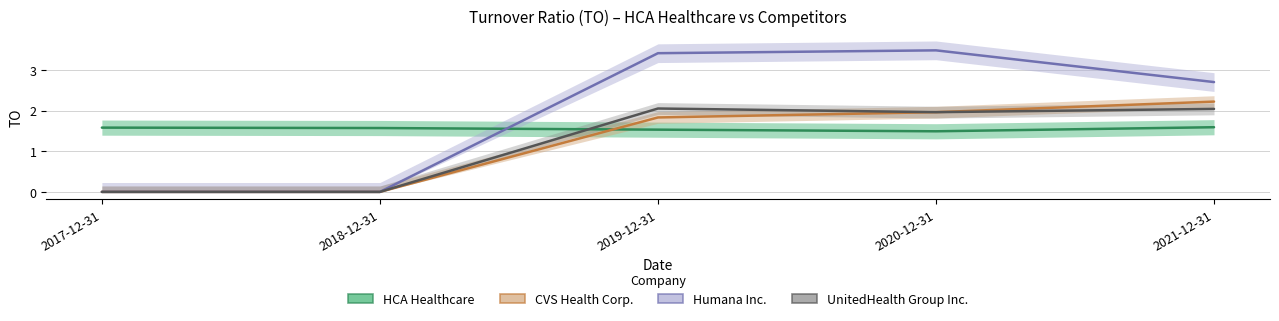

What is the sum of the CVS Health Corp. values at 2020-12-31 and 2021-12-31?

4.2